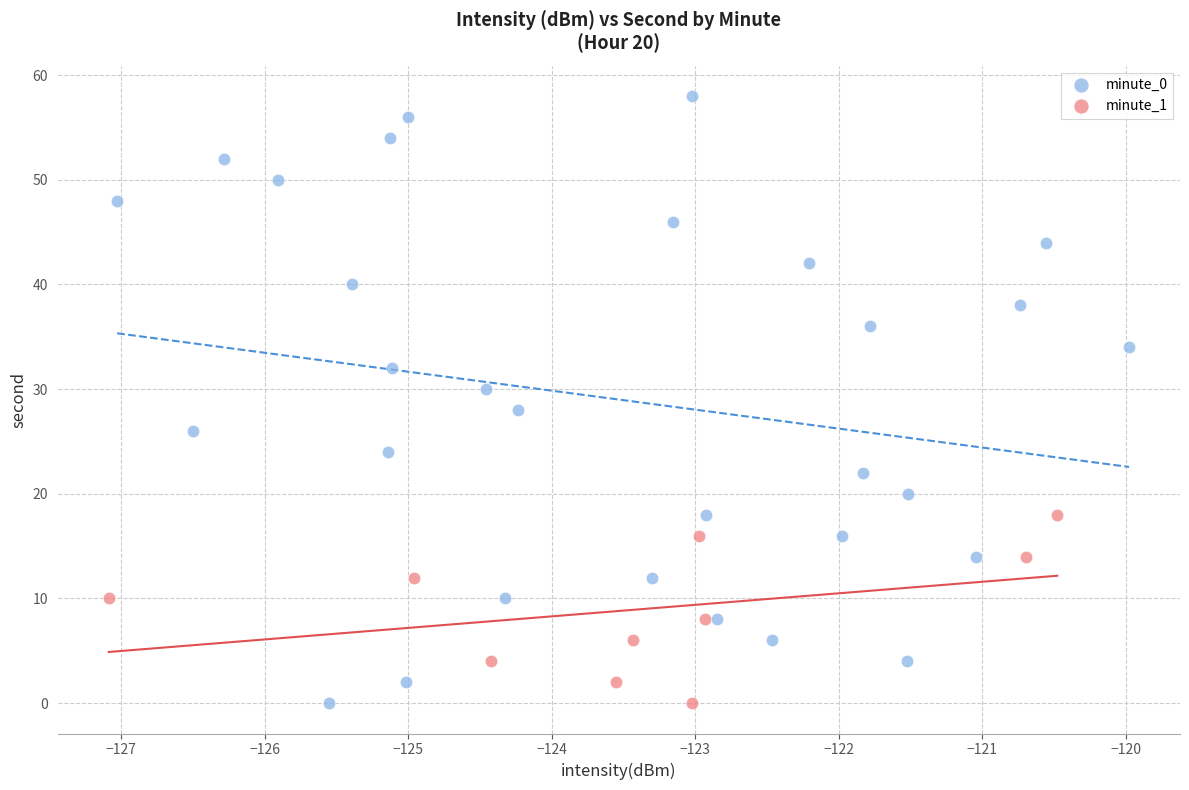

Which series has the widest spread of Y values?

minute_0